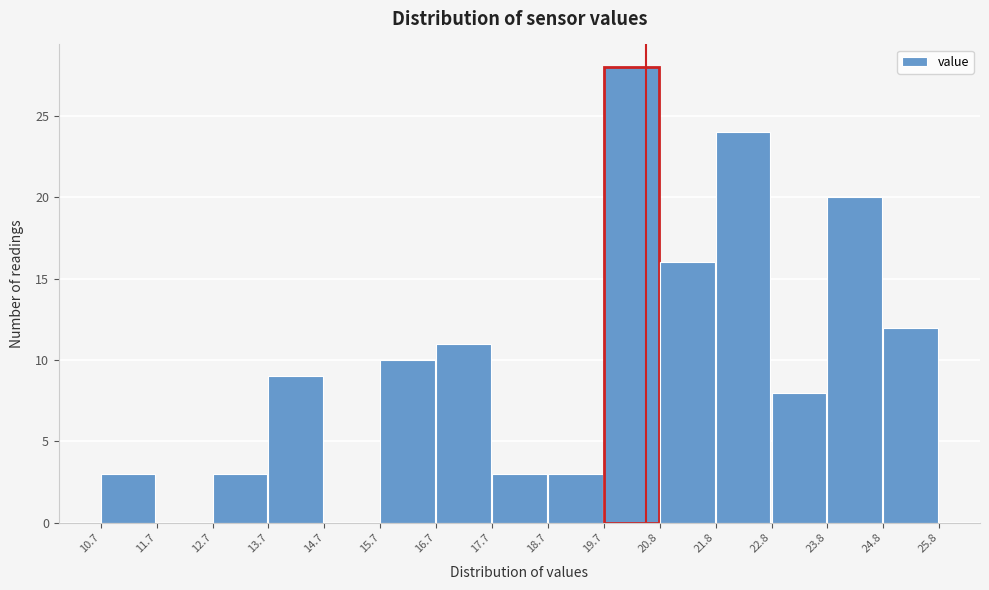

How tall is the bar that spans 10.7 to 11.7 on the x-axis? The values are not printed on the chart, so give them approximately, as read against the axis.

3